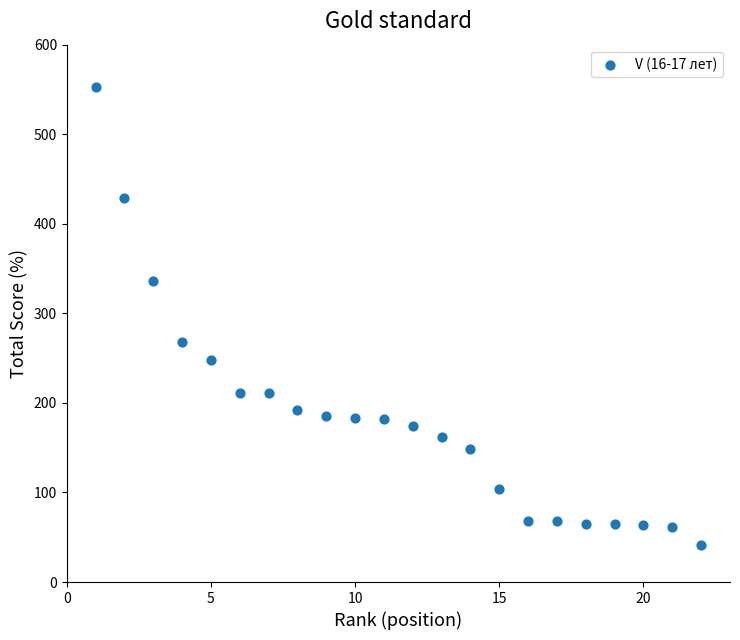

What Y value in the scatter plot is closest to 297?

268